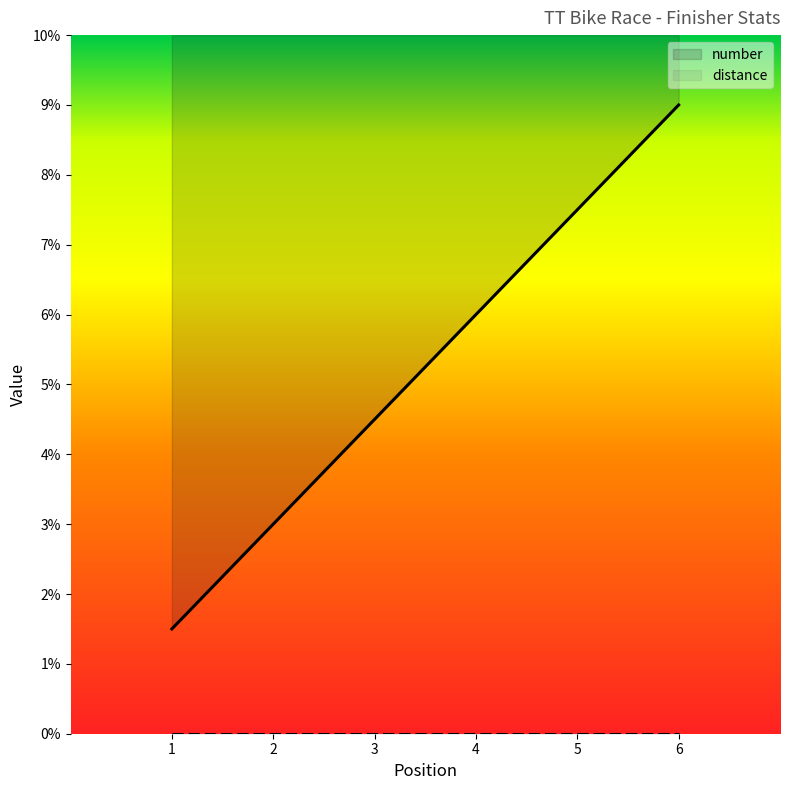

What is the sum of all values?

31.5